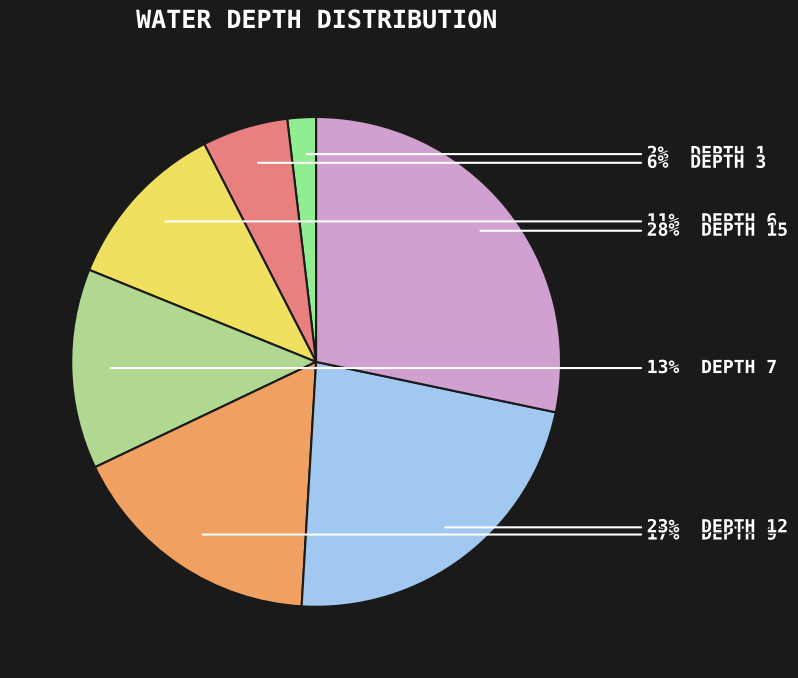

How many segments does this pie chart have?

7